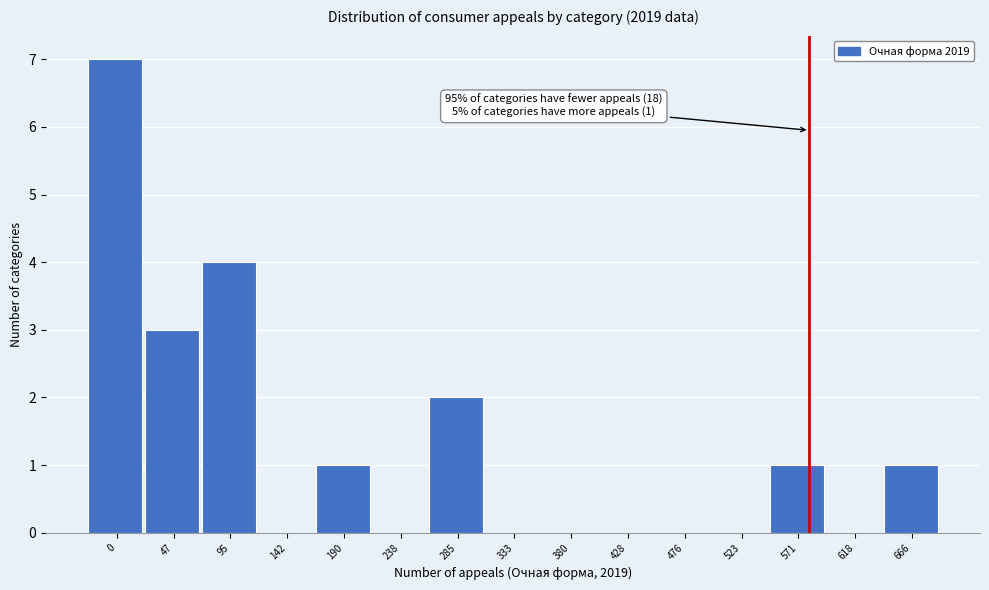

Reading left to right, transcribe all the data shown in this chart.

0=7	47=3	95=4	142=0	190=1	238=0	285=2	333=0	380=0	428=0	476=0	523=0	571=1	618=0	666=1